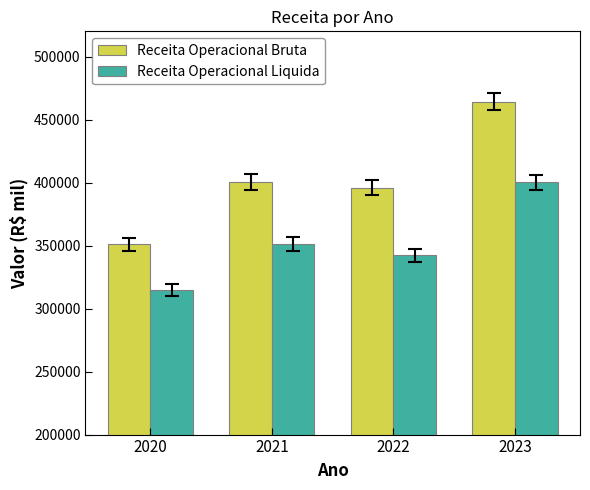

At which category is the sum across all series the highest?

2023